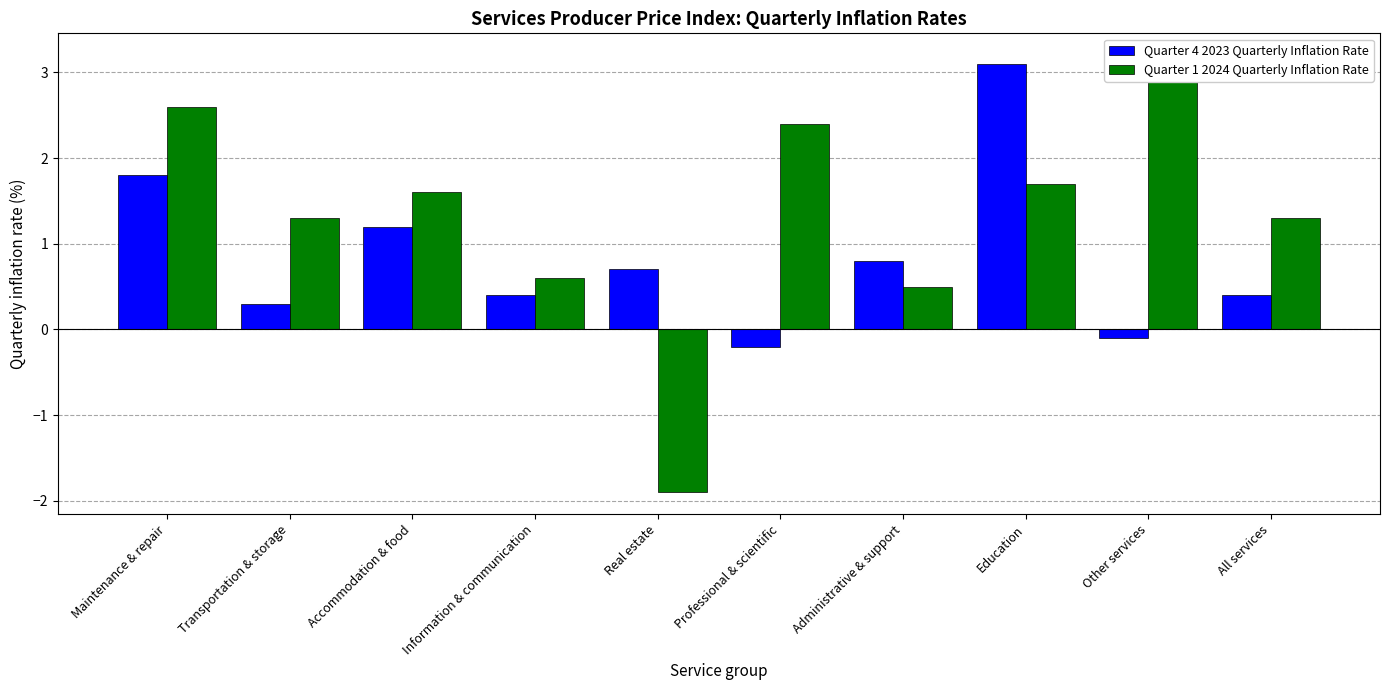

Which series has the largest total across all categories?

Quarter 1 2024 Quarterly Inflation Rate